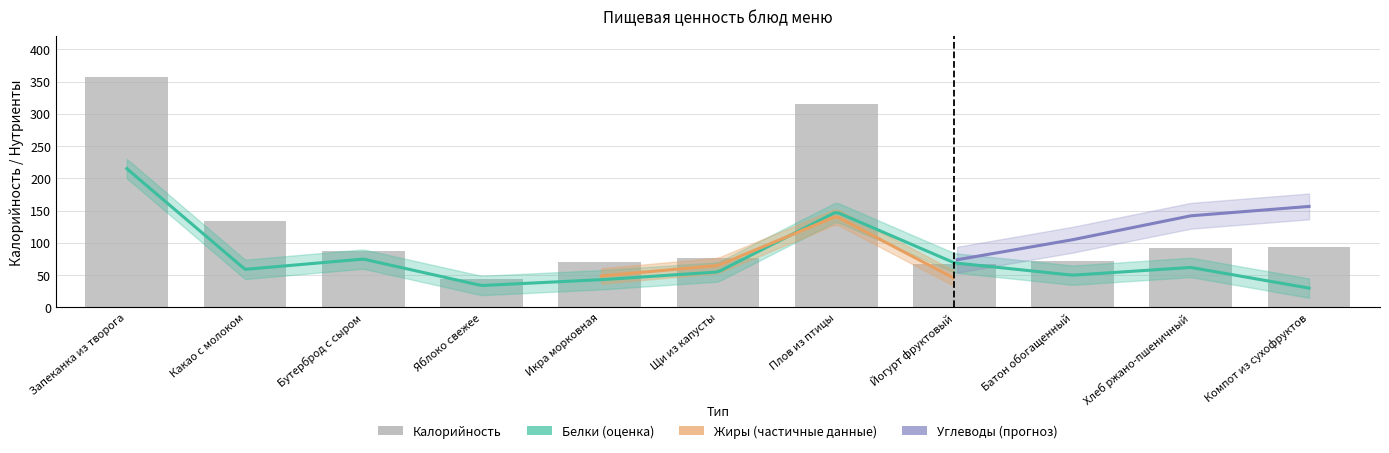

What is the sum of all Калорийность values?

1412.2